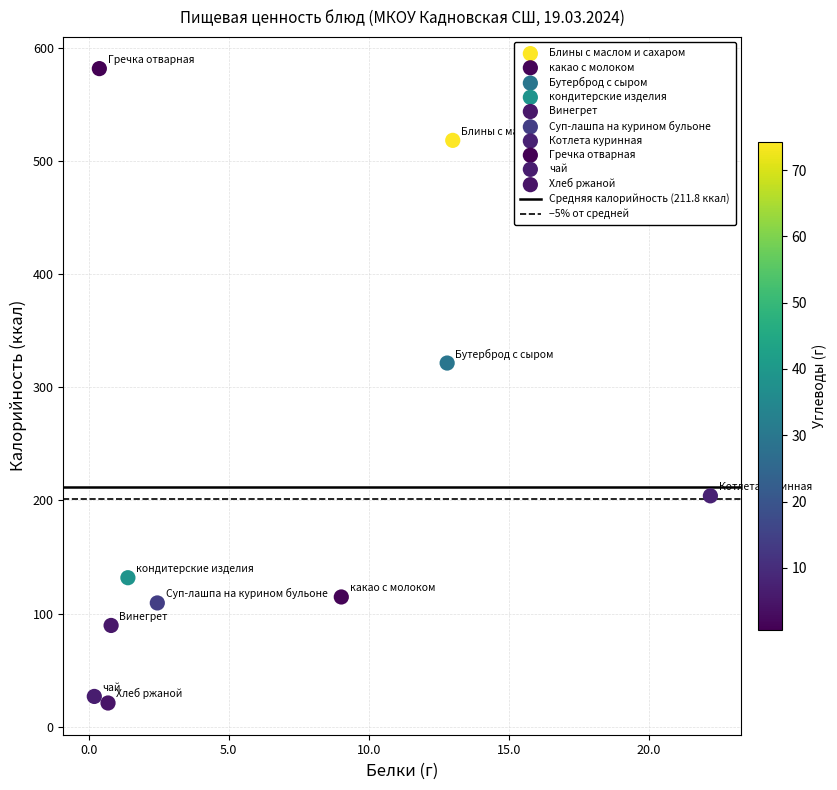

Which series reaches the minimum Y coordinate?

Хлеб ржаной